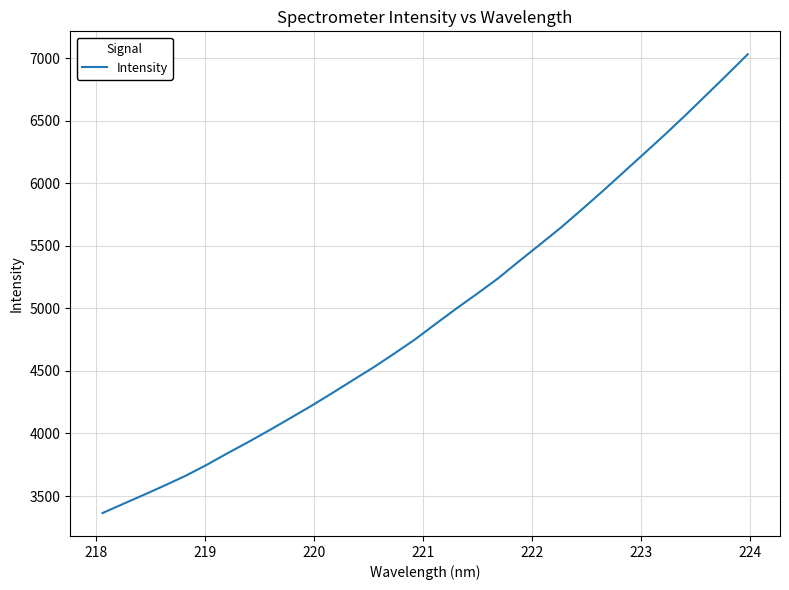

What is the minimum value shown in the chart?

3364.3